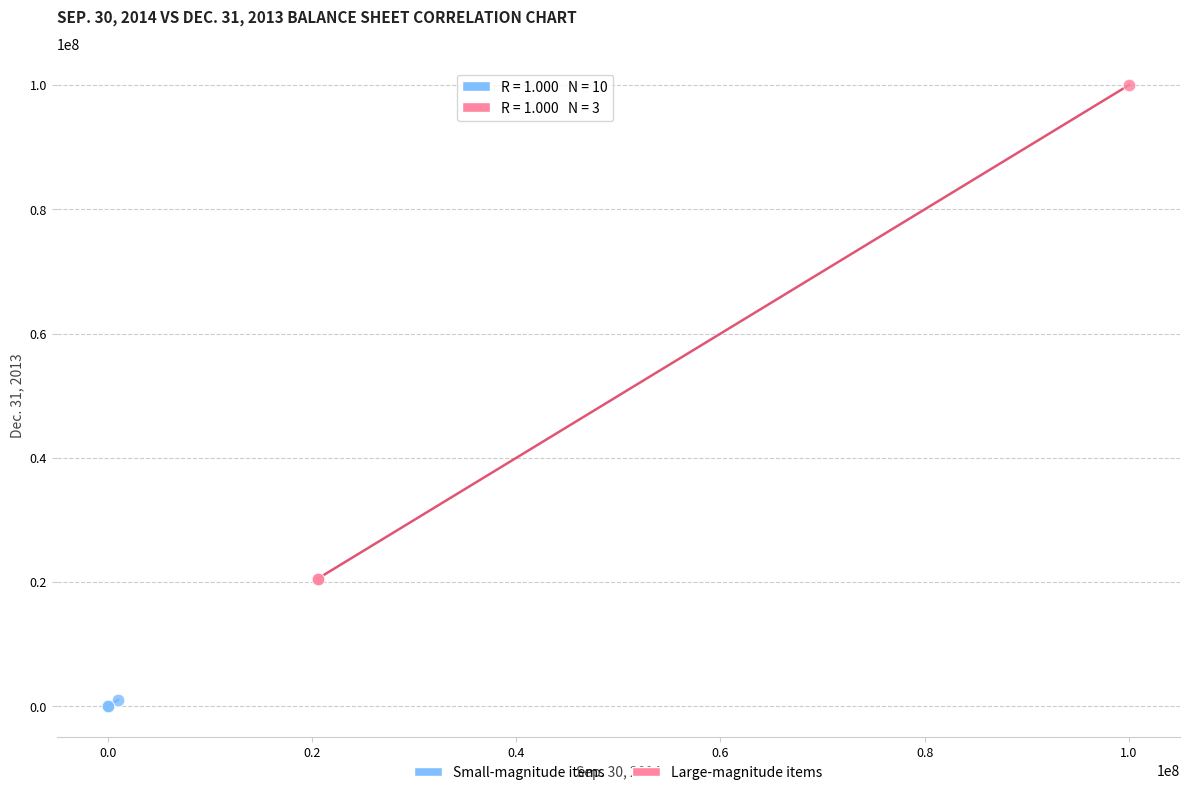

What are all the series names shown in the legend?

Small-magnitude items, Large-magnitude items